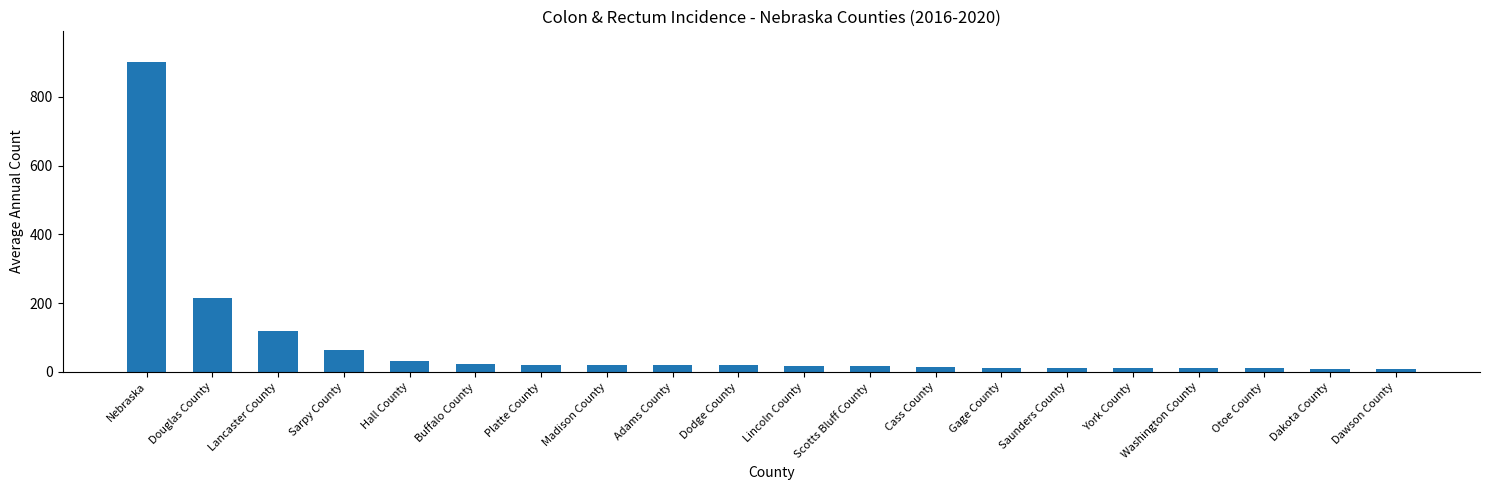

Approximately how many times larger is the value at Washington County compared to Lancaster County?

0.1